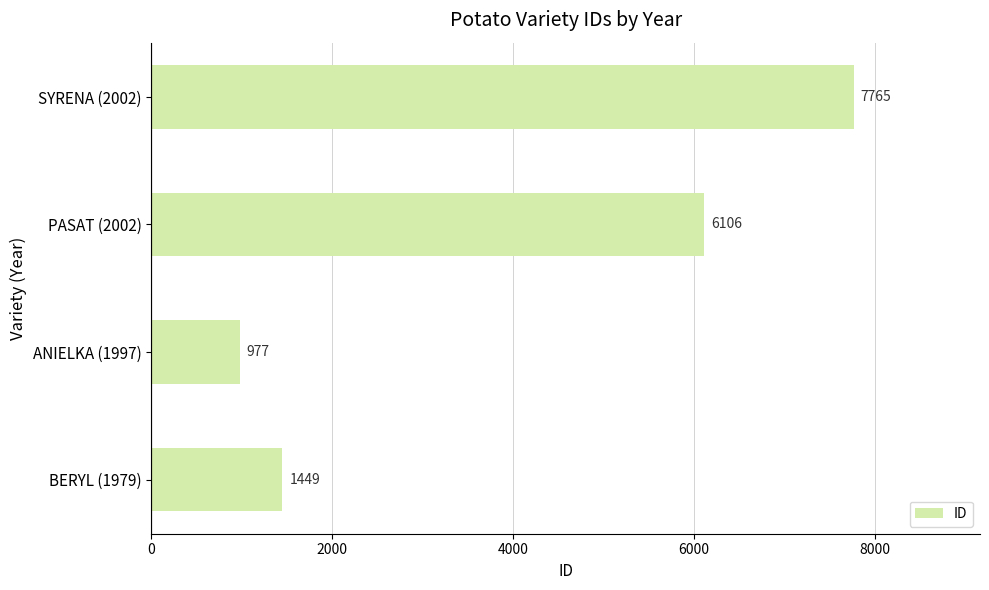

List the labels in order of value, largest first.

SYRENA (2002), PASAT (2002), BERYL (1979), ANIELKA (1997)